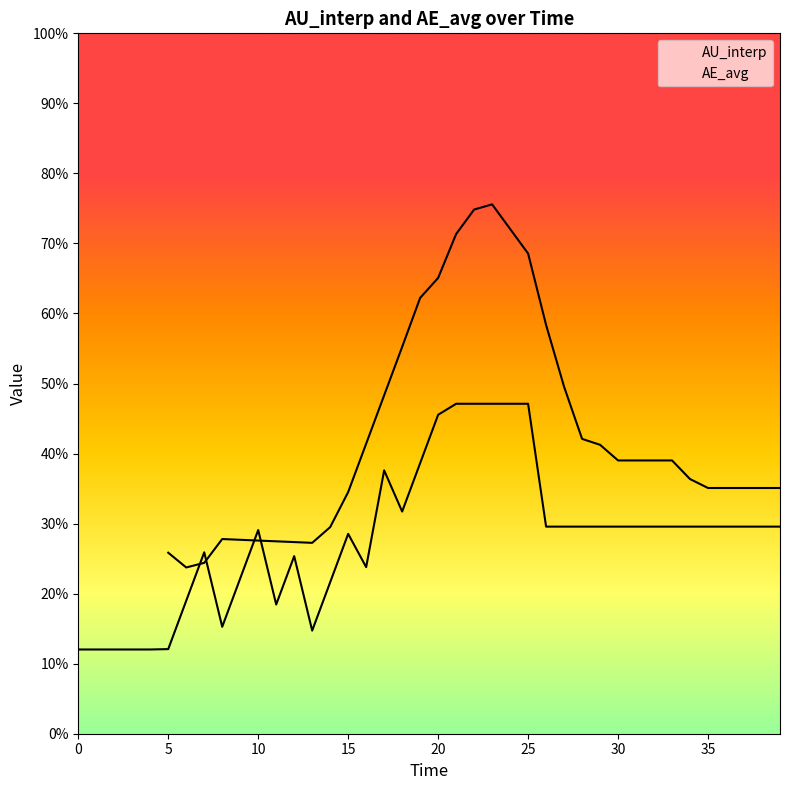

At which category does AU_interp reach its first local peak?

10